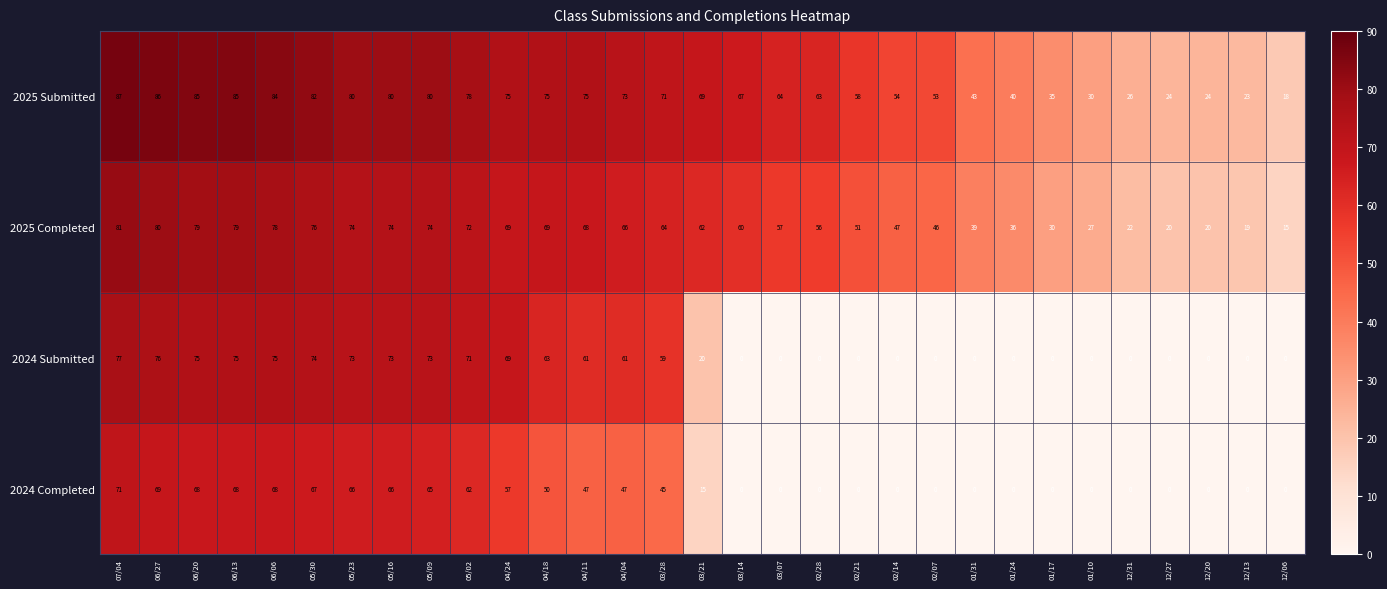

What is the maximum value for 2025 Submitted?

87